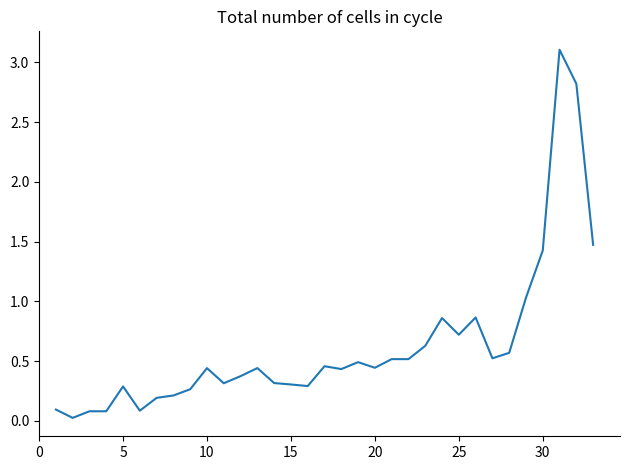

What is the difference between the maximum and minimum values?

3.1